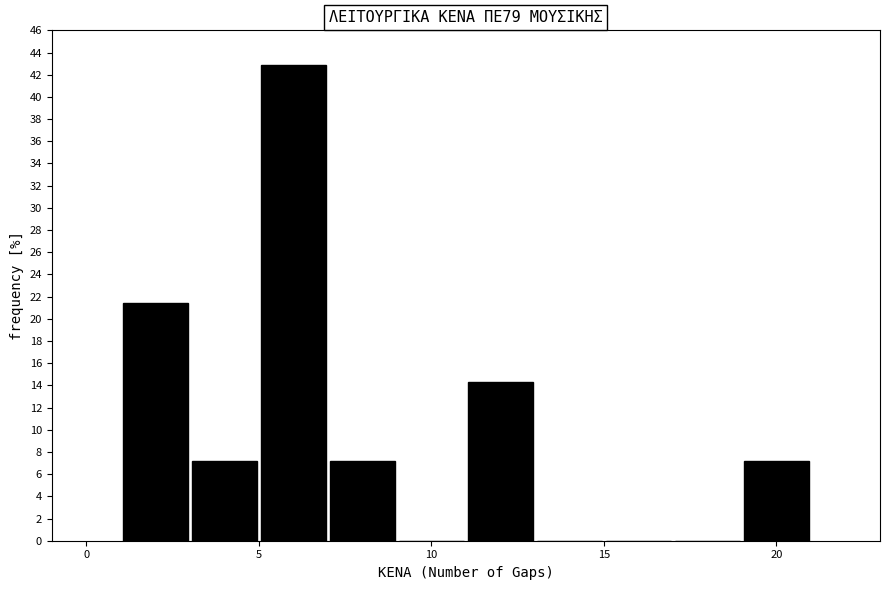

Which range on the x-axis has the tallest bar?

5 to 7